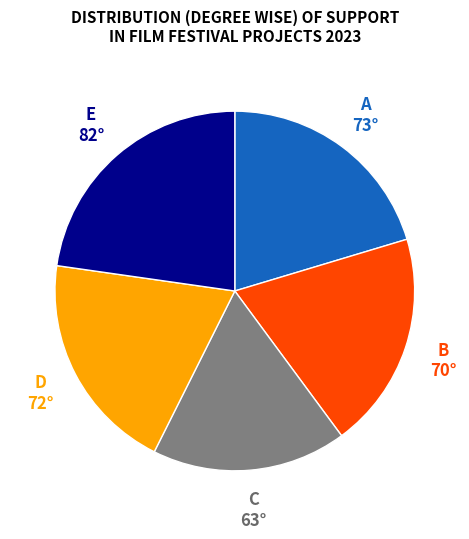

Do C and D together represent more than half of the pie?

No